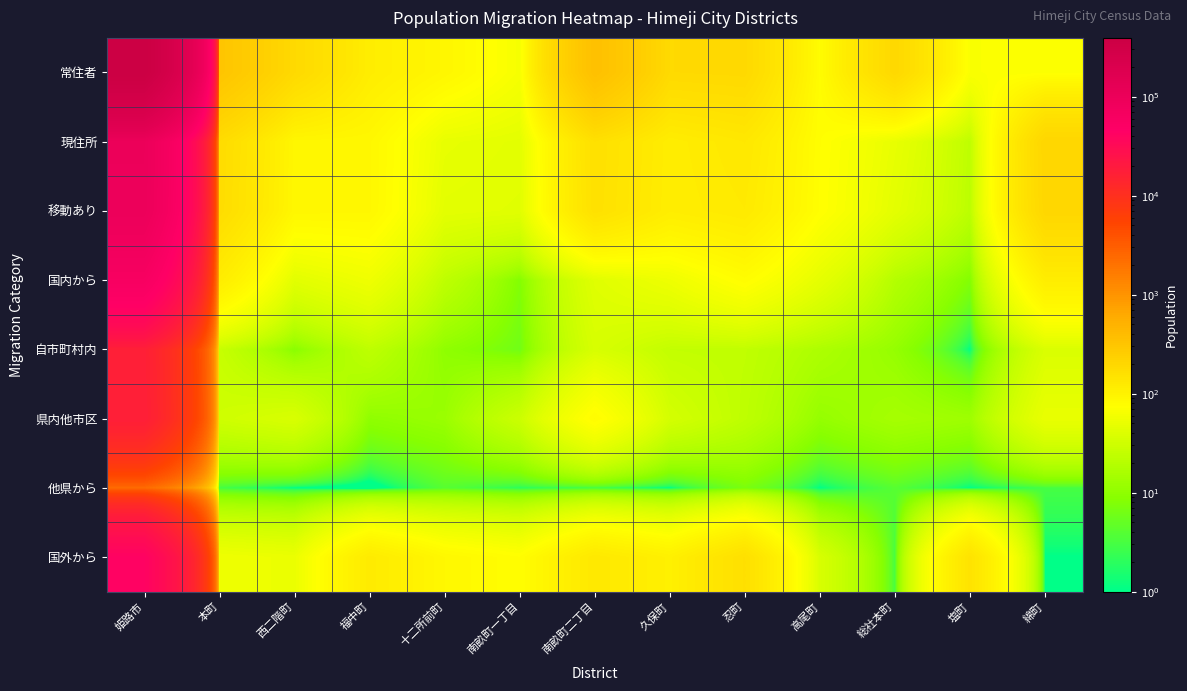

What is the total value across all series at 塩町?

285